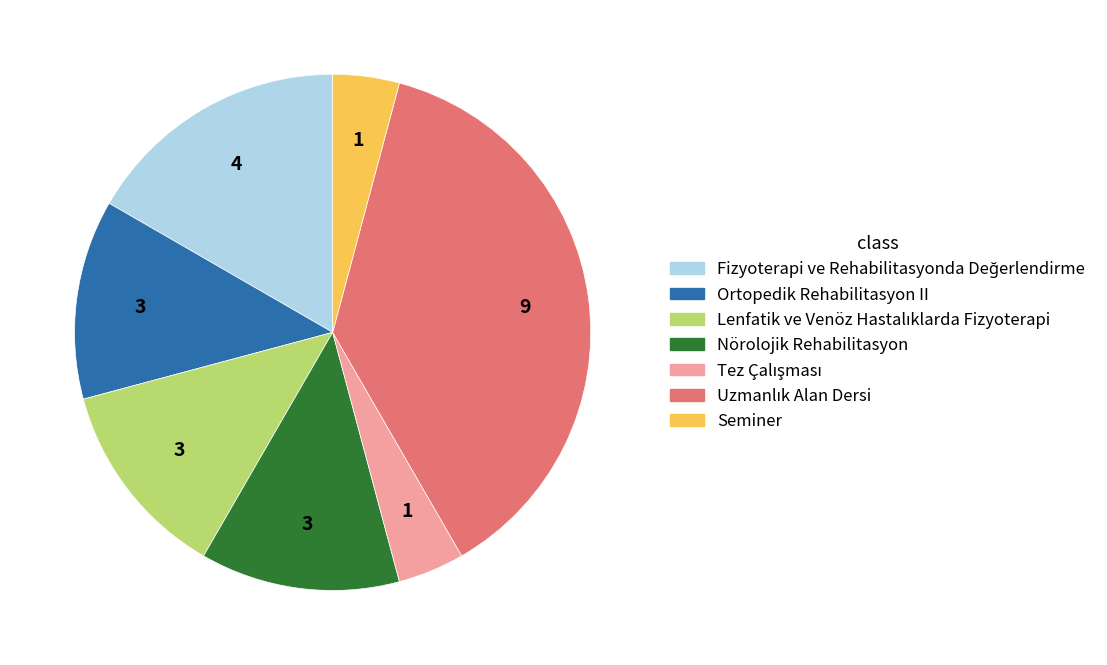

The Nörolojik Rehabilitasyon slice represents 12% of the pie. True or false?

True